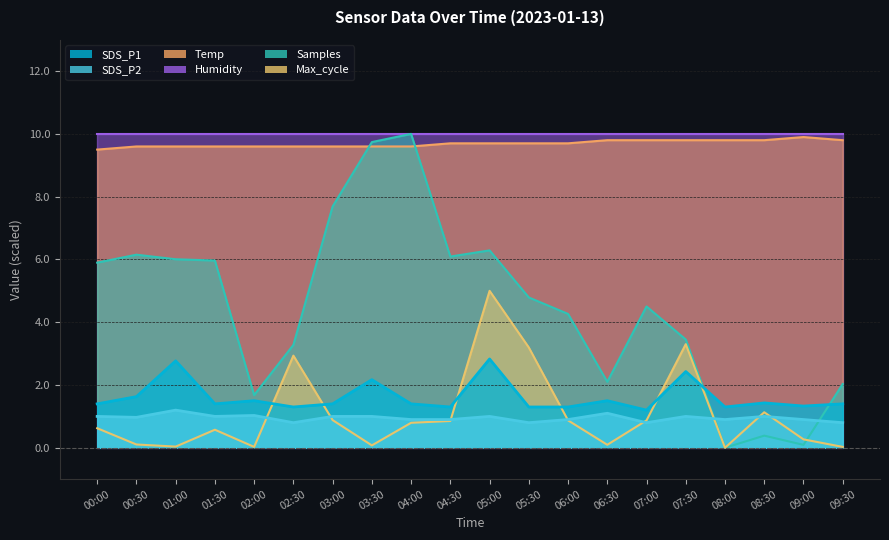

At how many categories does at least one series exceed 2?

20